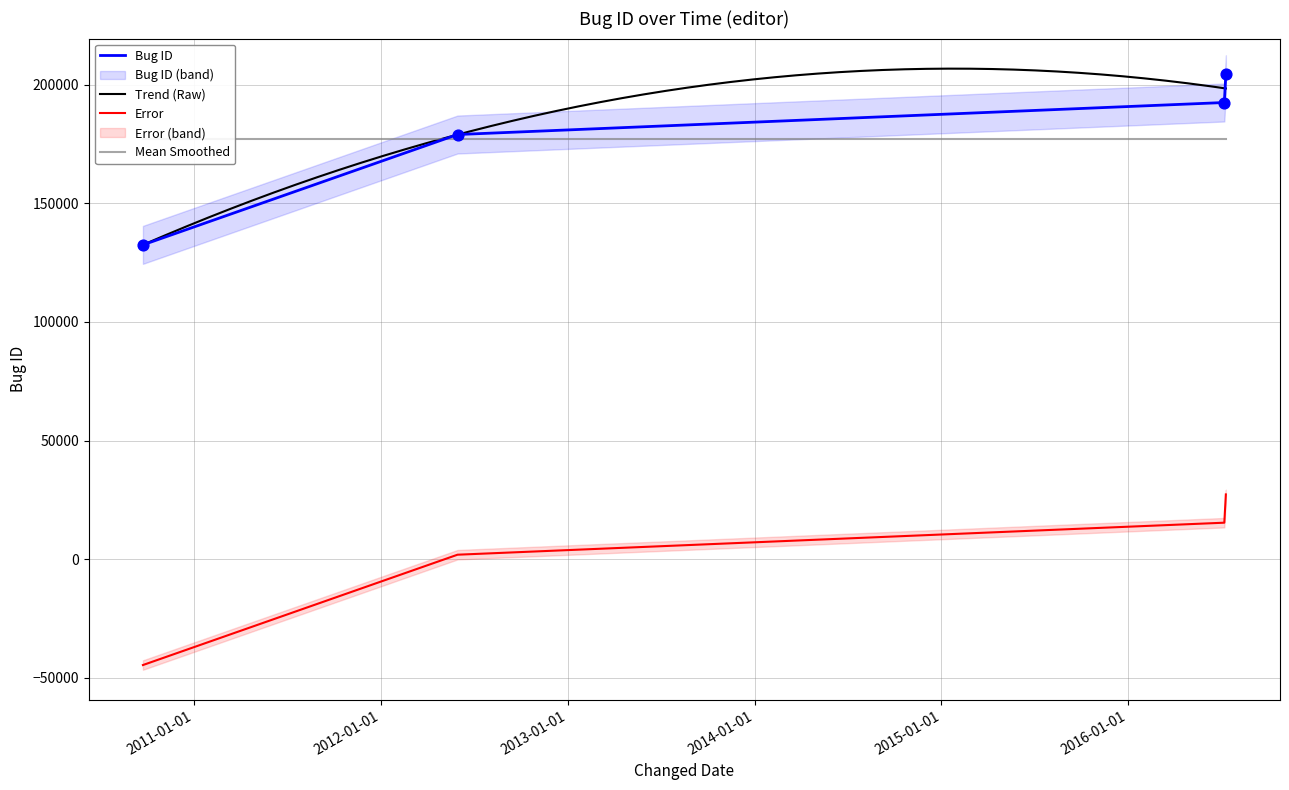

Approximately how many times larger is the value at 2016-07-07 compared to 2012-05-30?

1.1